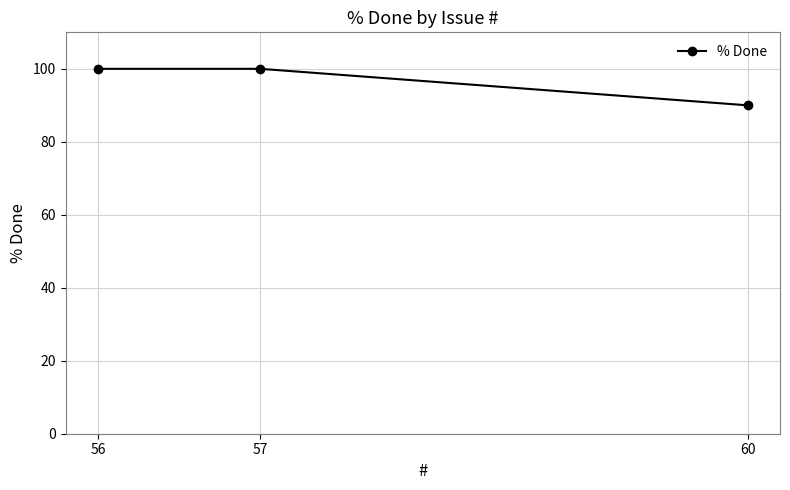

How many values are below 100?

1